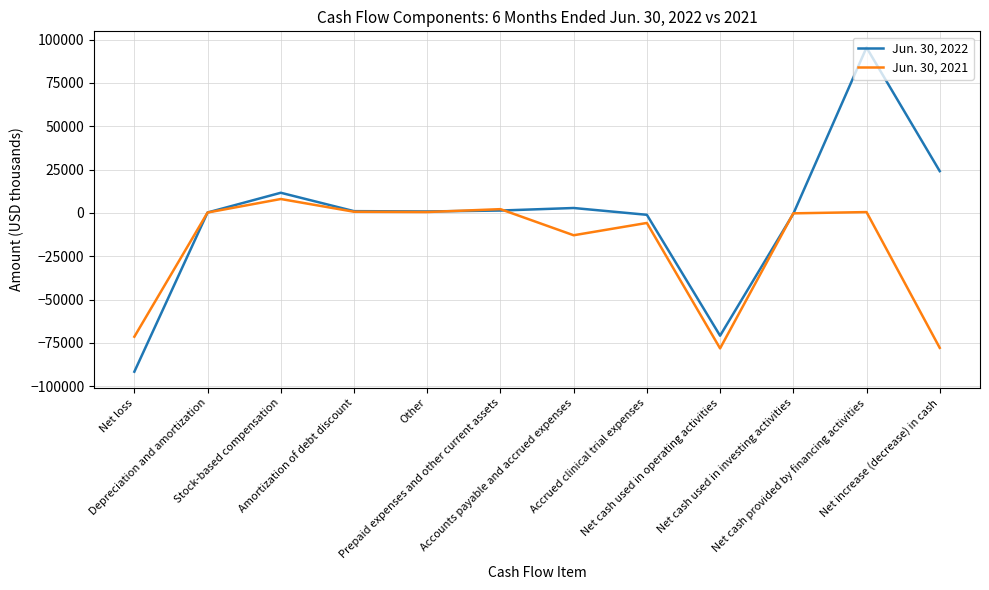

Rank the series by their maximum value, from lowest to highest.

Jun. 30, 2021, Jun. 30, 2022